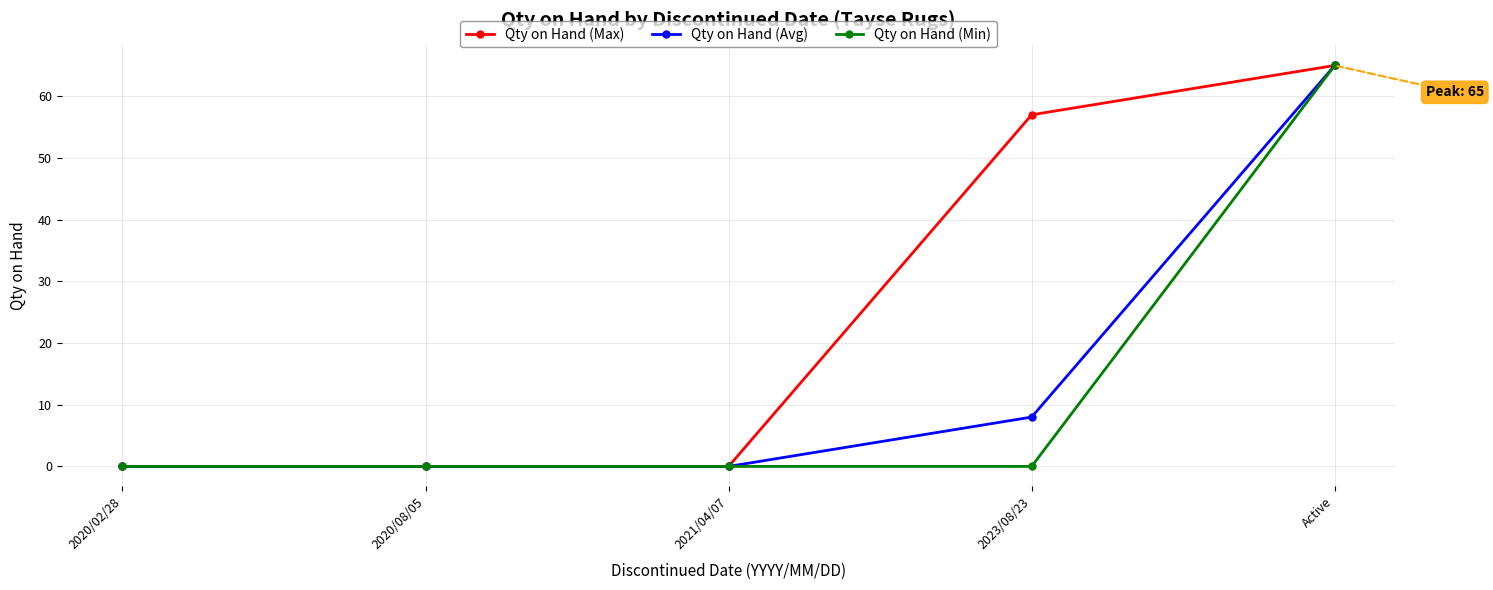

Which series changed the most between 2020/08/05 and 2023/08/23?

Qty on Hand (Max)